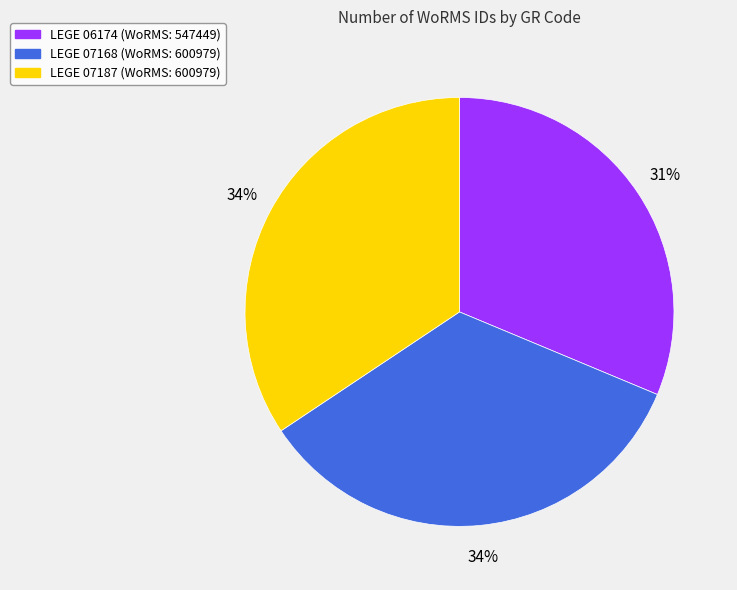

What is the smallest slice in the pie chart?

LEGE 06174